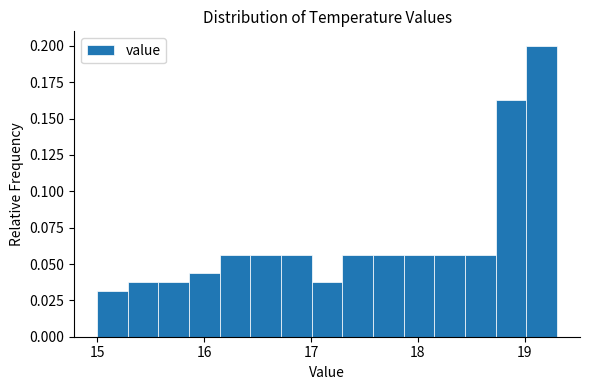

Around what value on the x-axis is the tallest bar? Give the approximate position of its centre, as read against the axis.

19.2